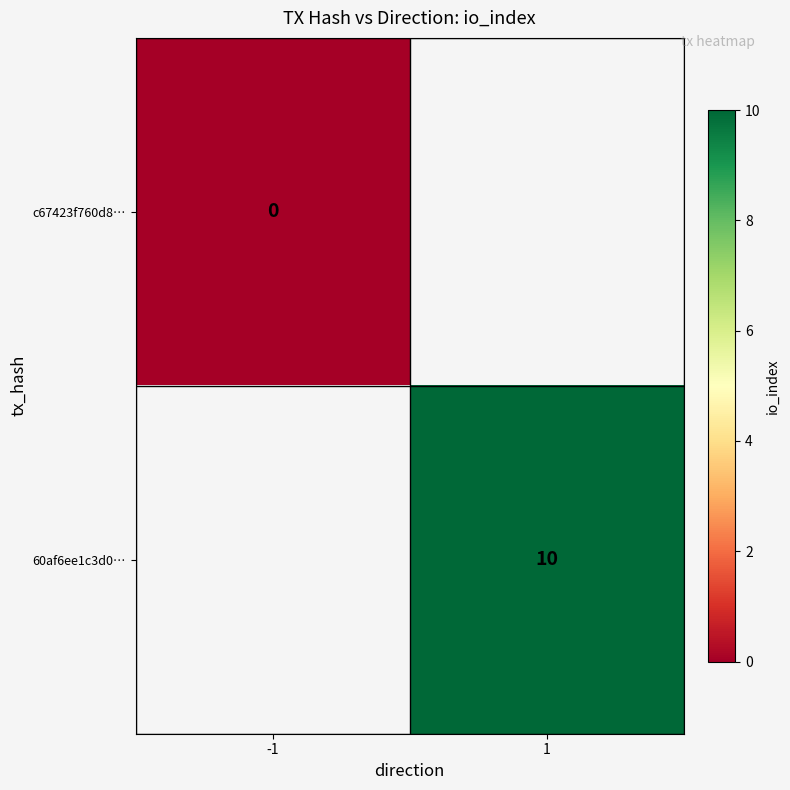

What is the maximum value shown in the chart?

10.0